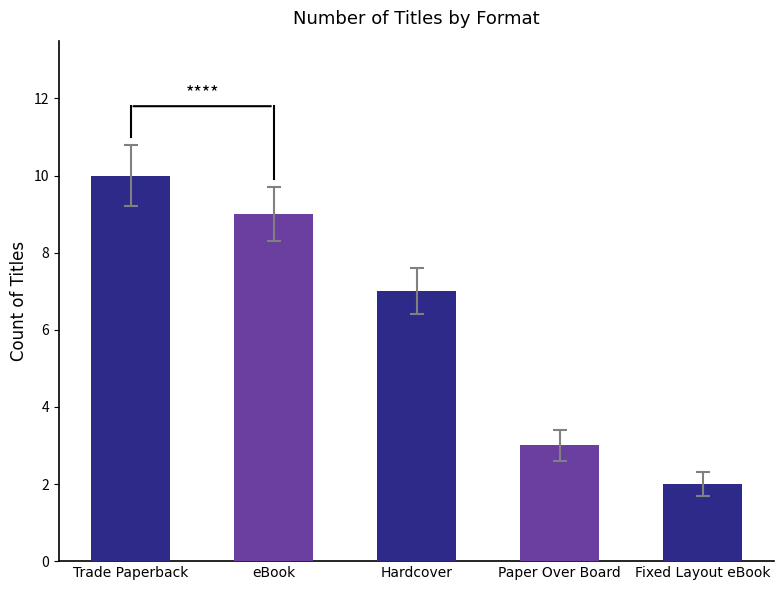

Is it true that the value at Hardcover is 7?

True